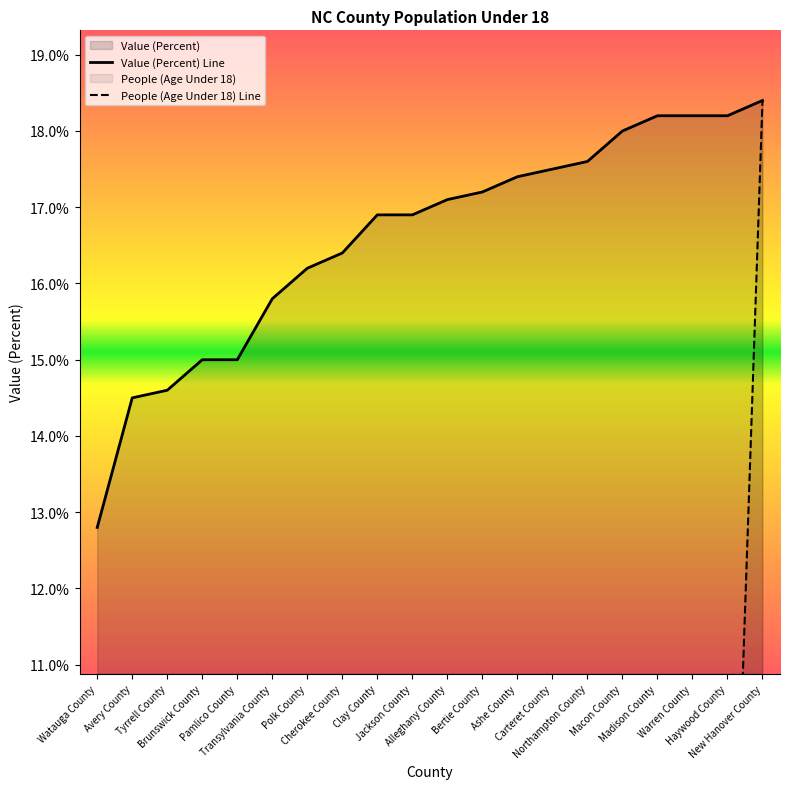

The Value (Percent) series shows 25.7 at Tyrrell County. True or false?

False